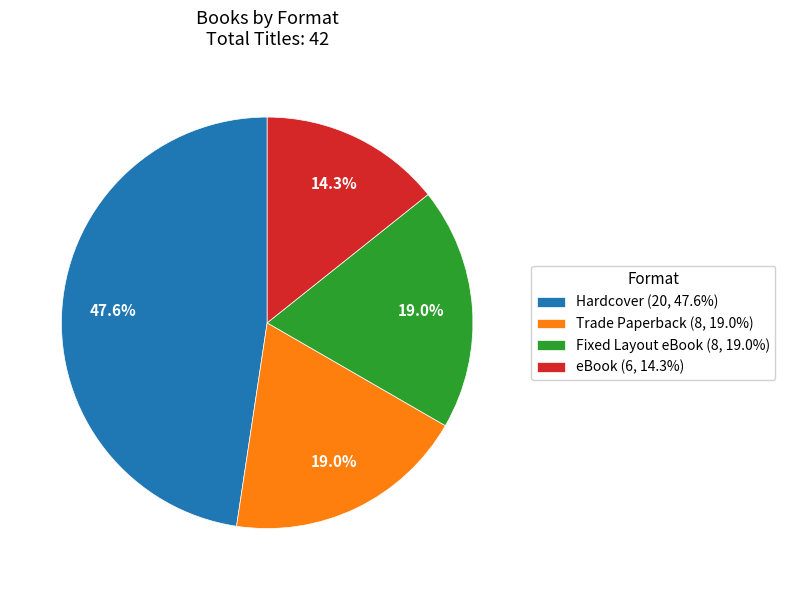

Combined, what portion of the pie is Fixed Layout eBook (8, 19.0%) and Hardcover (20, 47.6%)?

66.7%